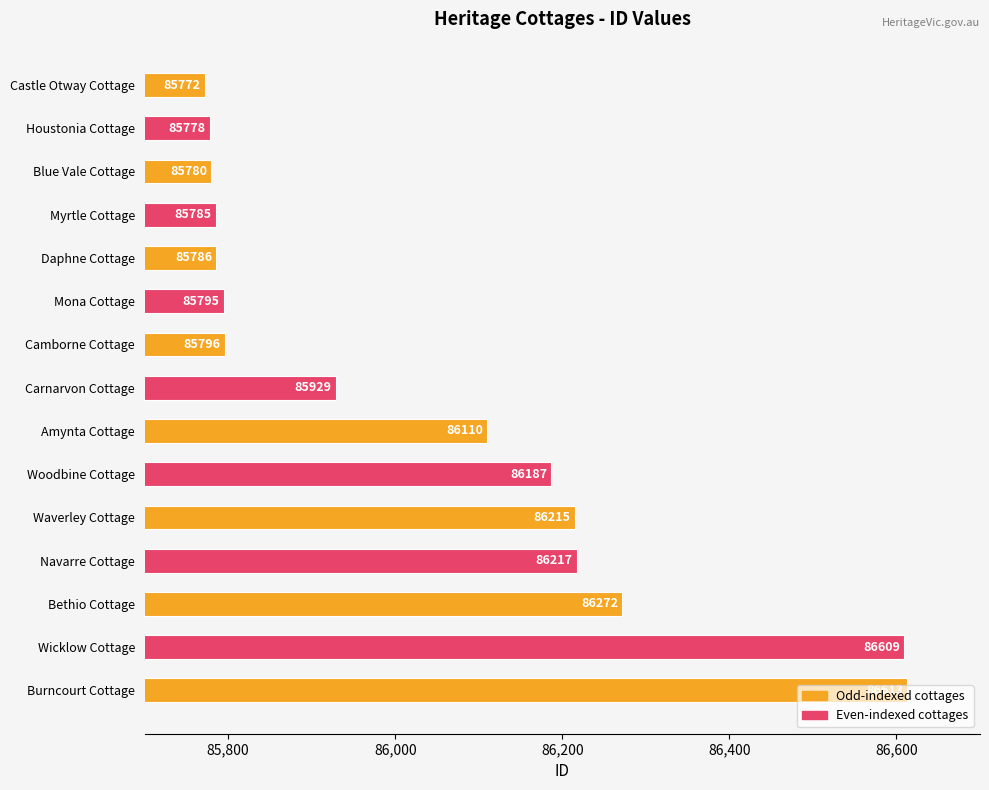

What position from the top is Carnarvon Cottage?

8